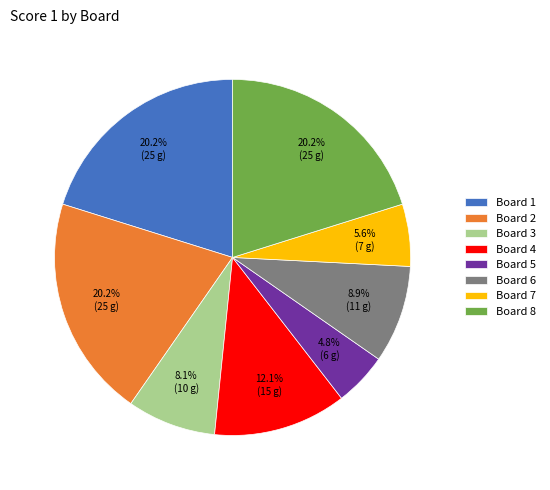

Does Board 6 account for over 50% of the chart?

No